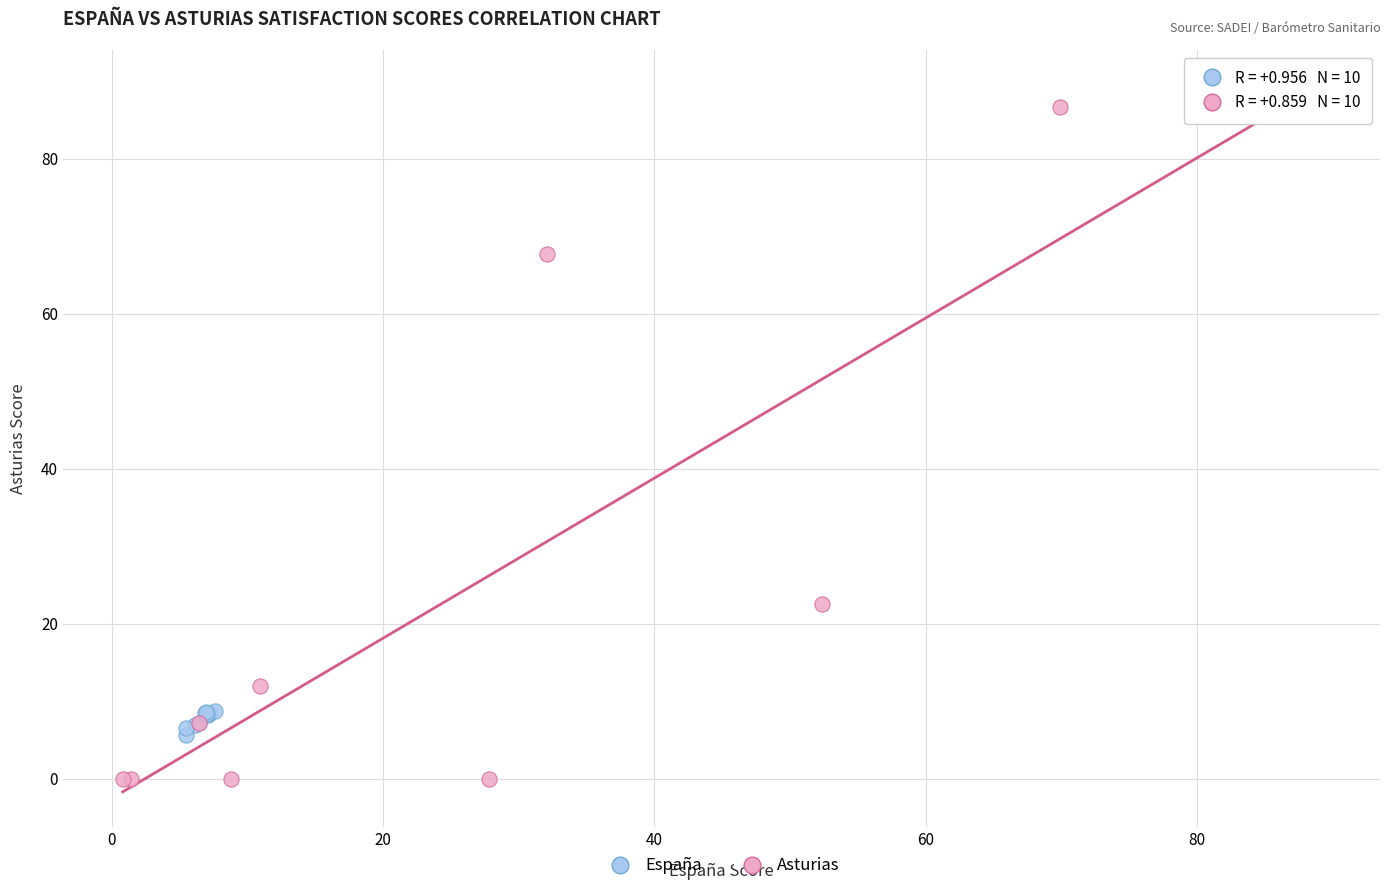

Which series contains the lowest Y value?

Asturias